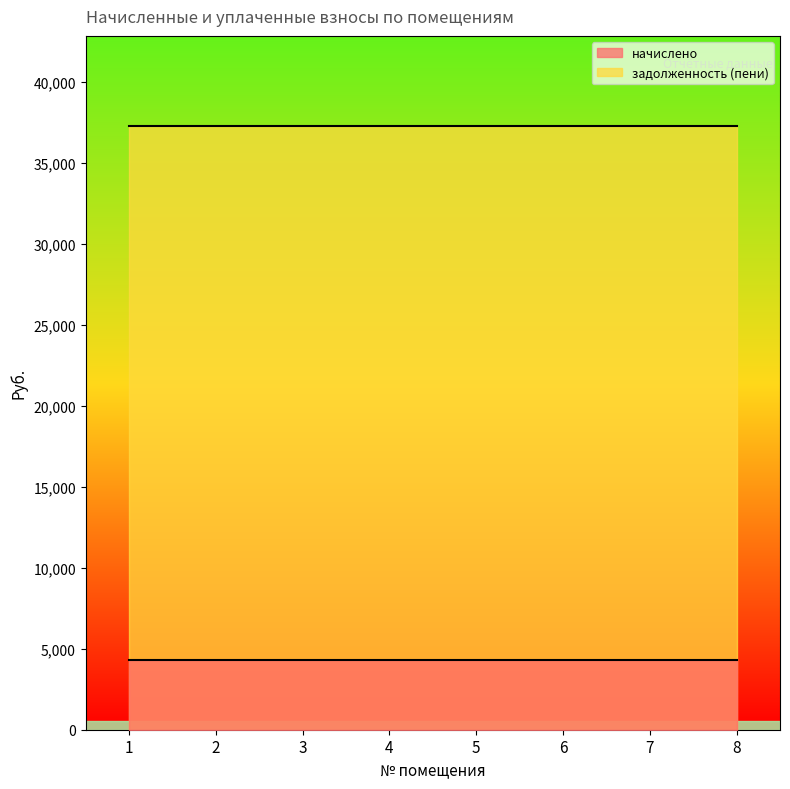

Is the value of начислено at 8 greater than the value of задолженность (пени) at 5?

No